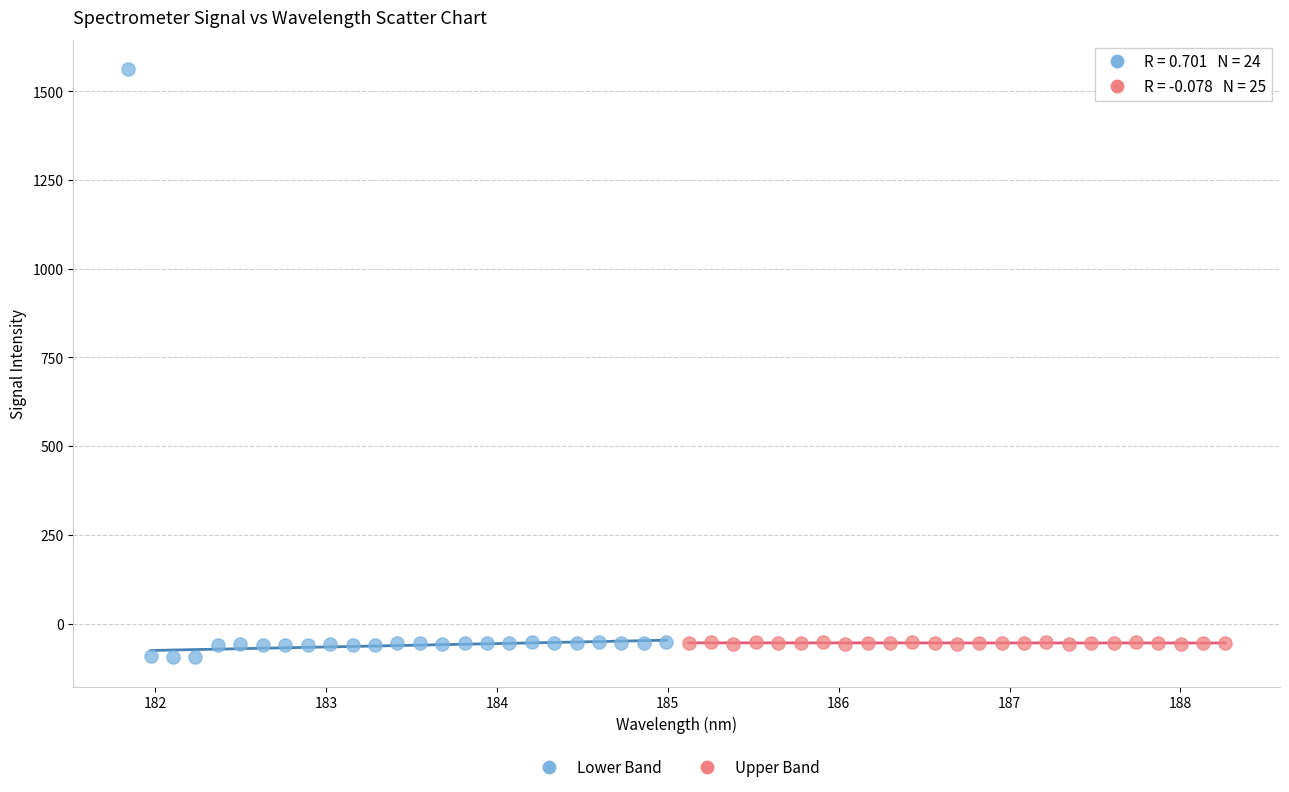

Which series contains the highest Y value?

Lower Band